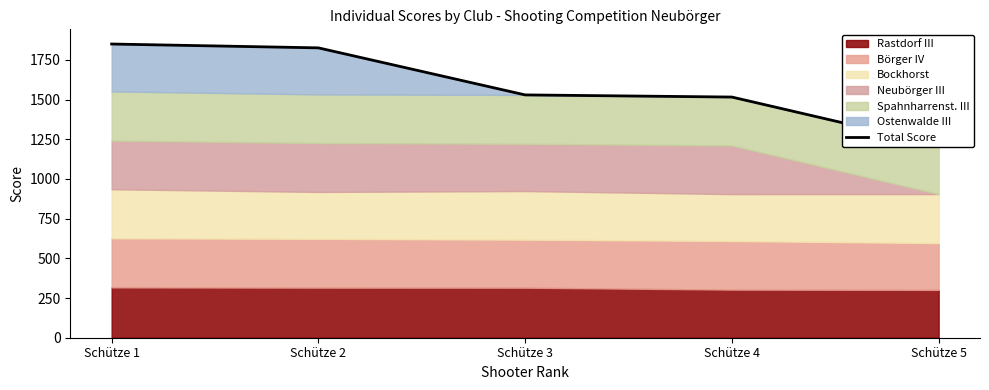

What is the greatest value displayed?

1849.8